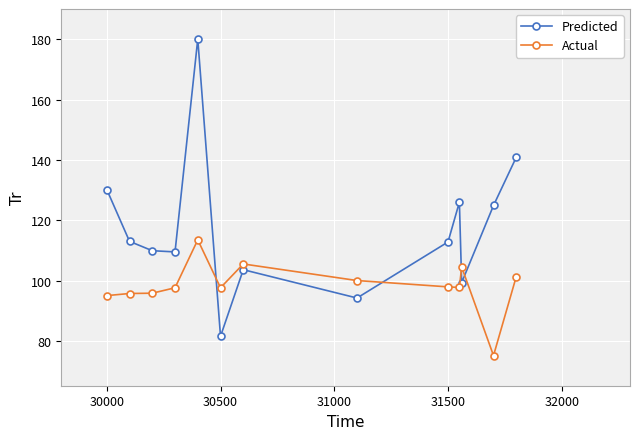

How many interior local valleys does the Predicted series have?

4